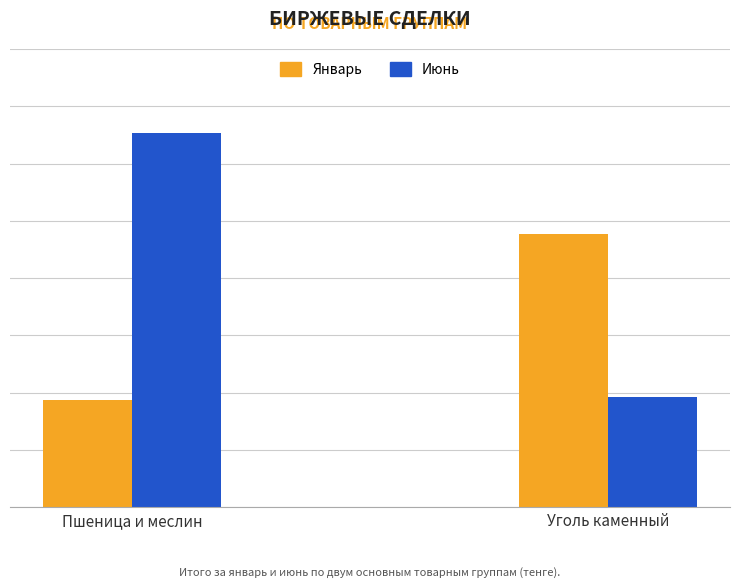

Which series changed the most between Пшеница и меслин and Уголь каменный?

Июнь